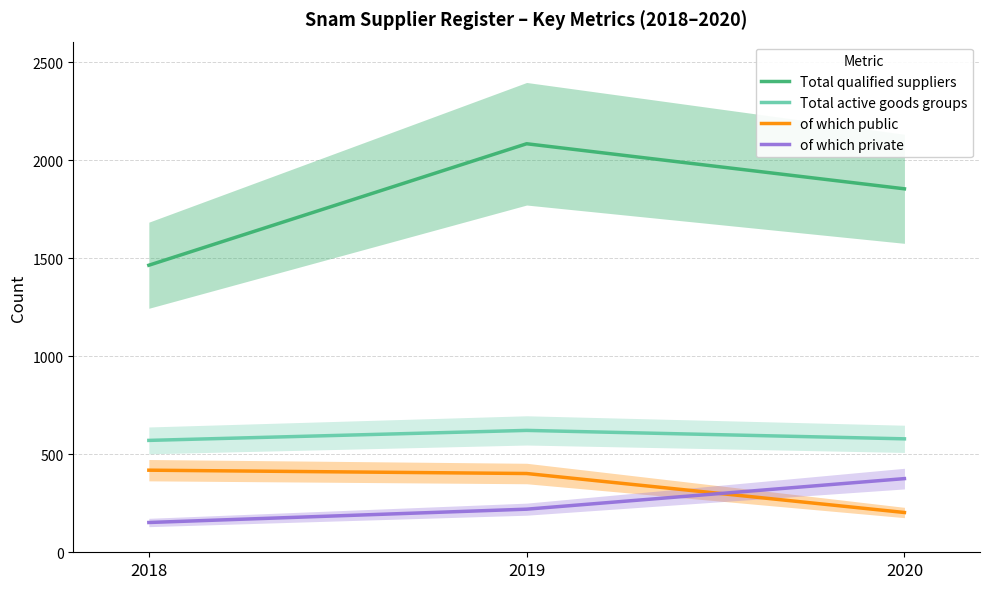

How many Total qualified suppliers values are between 1465 and 2085?

3